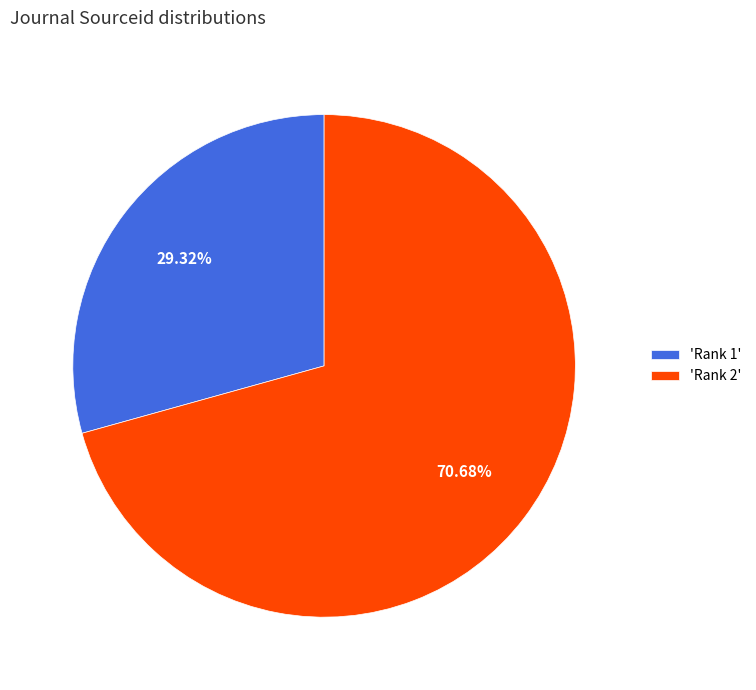

Does 'Rank 2' represent more than half of the total?

Yes